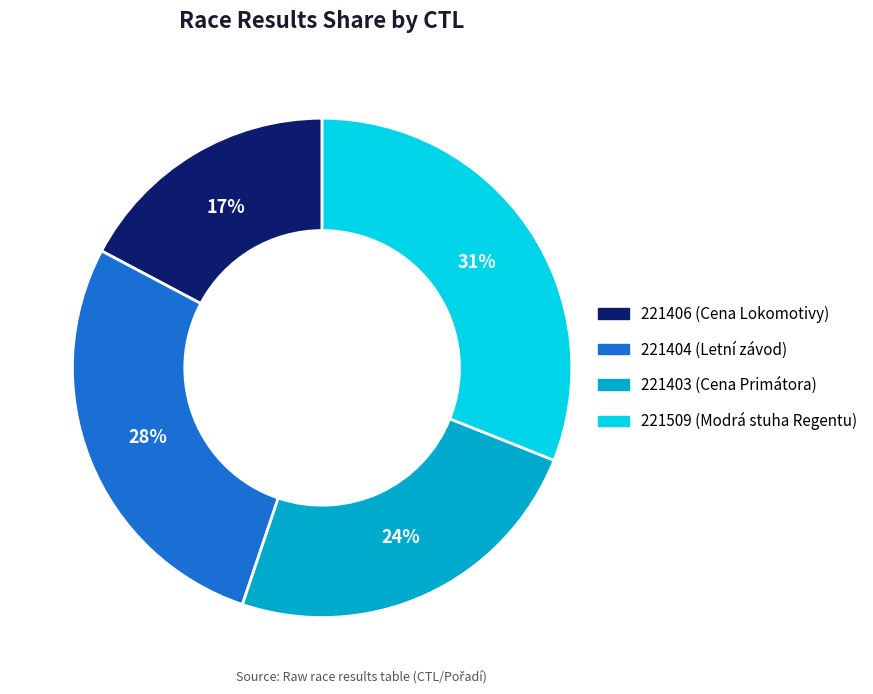

Which category has the biggest portion of the pie?

221509